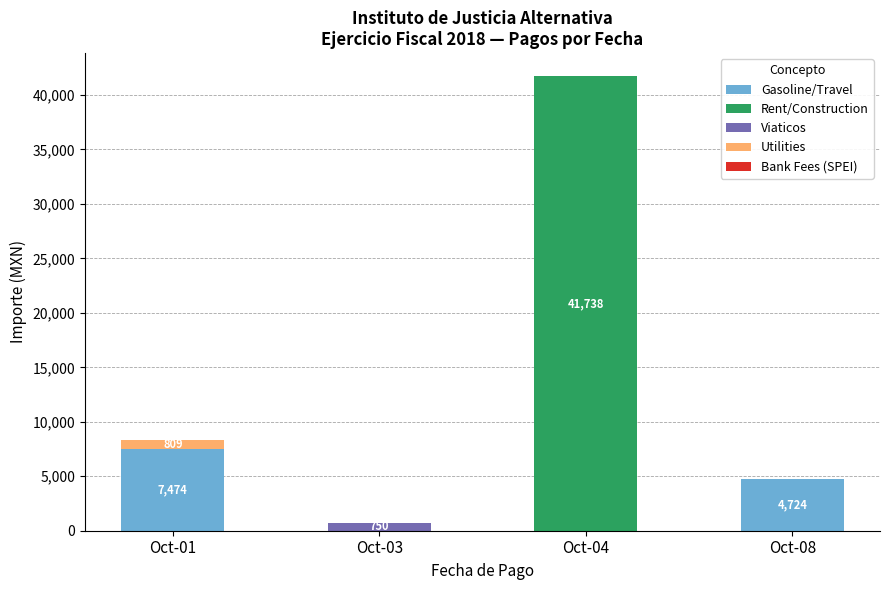

What is the total value across all series at Oct-08?

4729.8